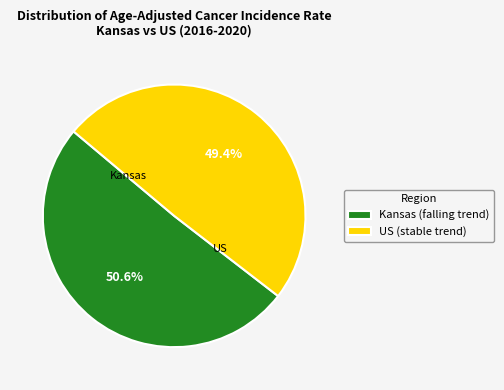

Which has a higher value, Kansas (falling trend) or US (stable trend)?

Kansas (falling trend)